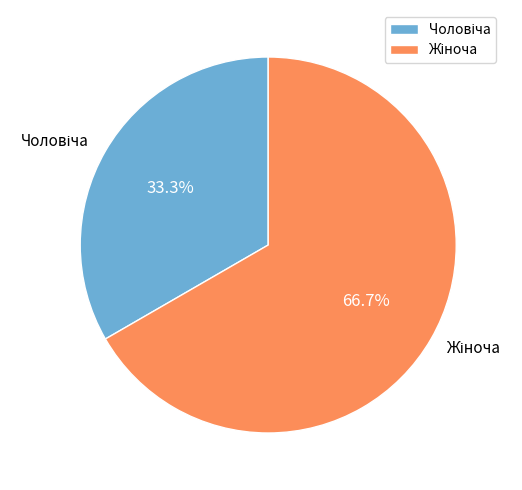

Does any single category account for the majority?

Yes